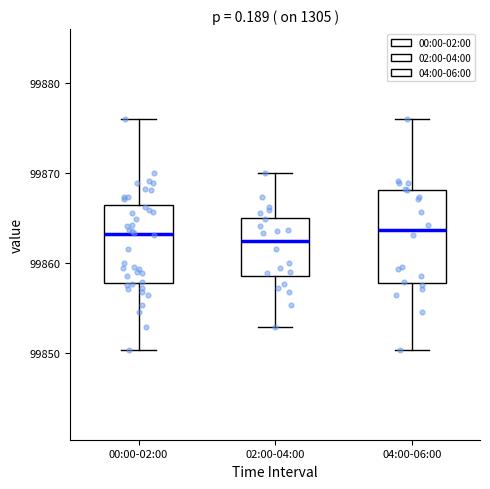

Reading left to right, read every box against the y-axis: the position of its median line, the range the box covers, and the ends of its whiskers. The values are not printed on the chart, so give them approximately, as read against the axis.

00:00-02:00: median 99863, box 99858 to 99866, whiskers 99850 to 99876
02:00-04:00: median 99862, box 99859 to 99865, whiskers 99853 to 99870
04:00-06:00: median 99864, box 99858 to 99868, whiskers 99850 to 99876